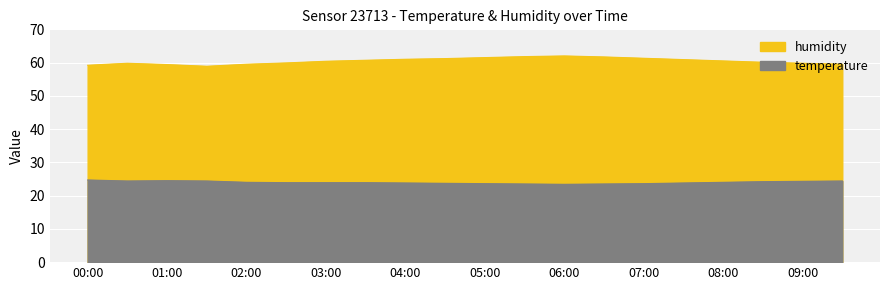

What is the difference between the maximum and minimum values in the humidity series?

3.1